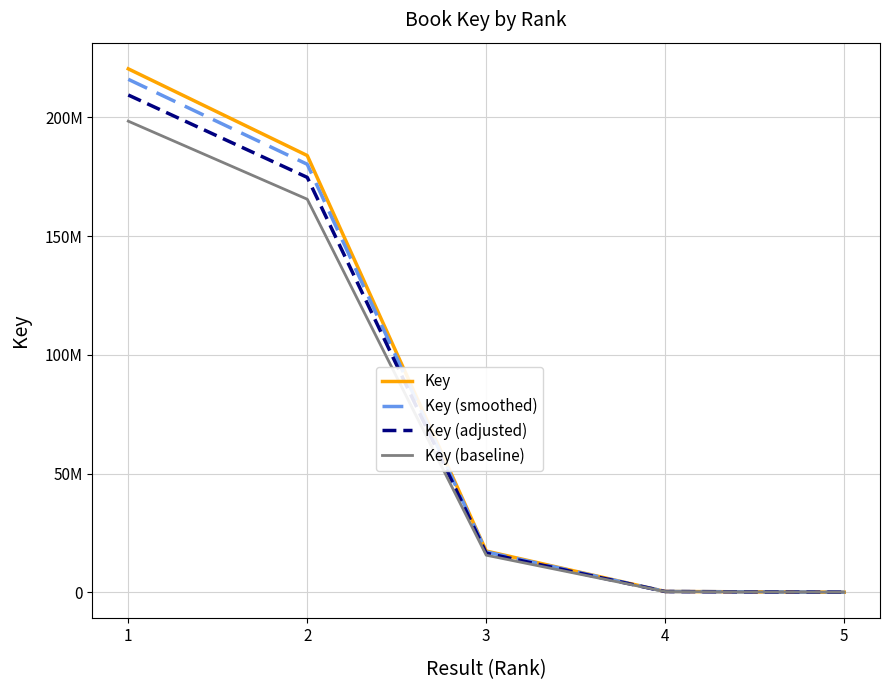

What is the average value of the Key (adjusted) series?

80193516.2